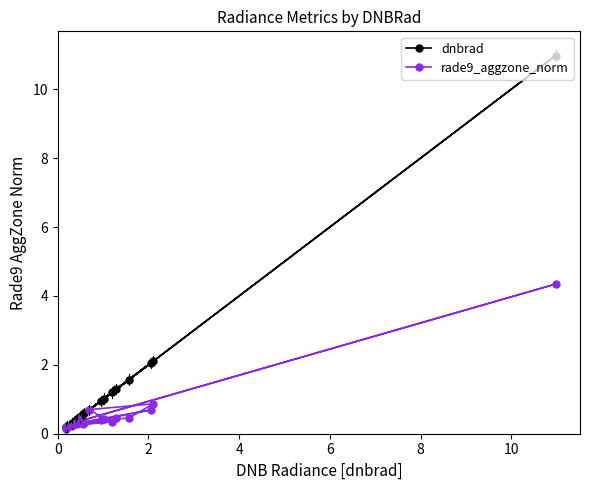

How many interior local valleys does the rade9_aggzone_norm series have?

5